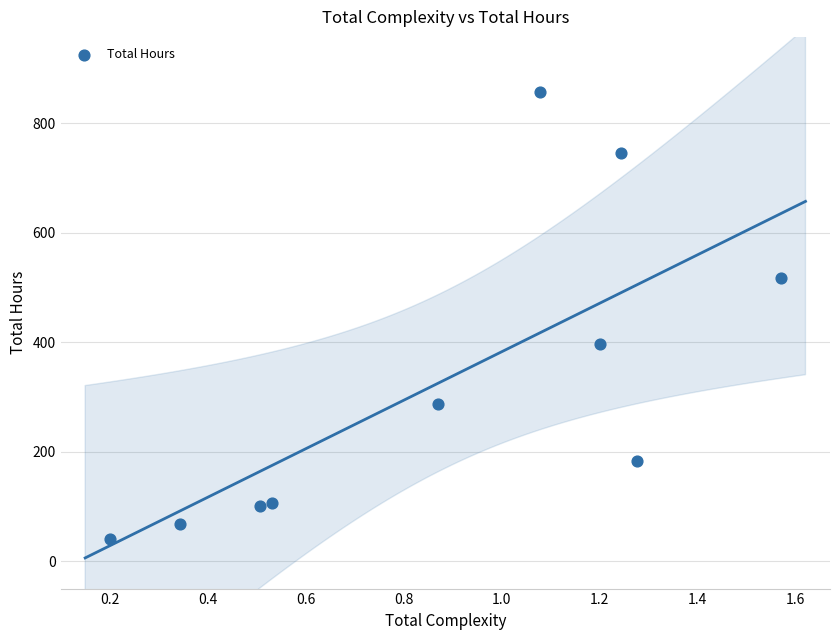

What Y value in the scatter plot is closest to 449?

396.2